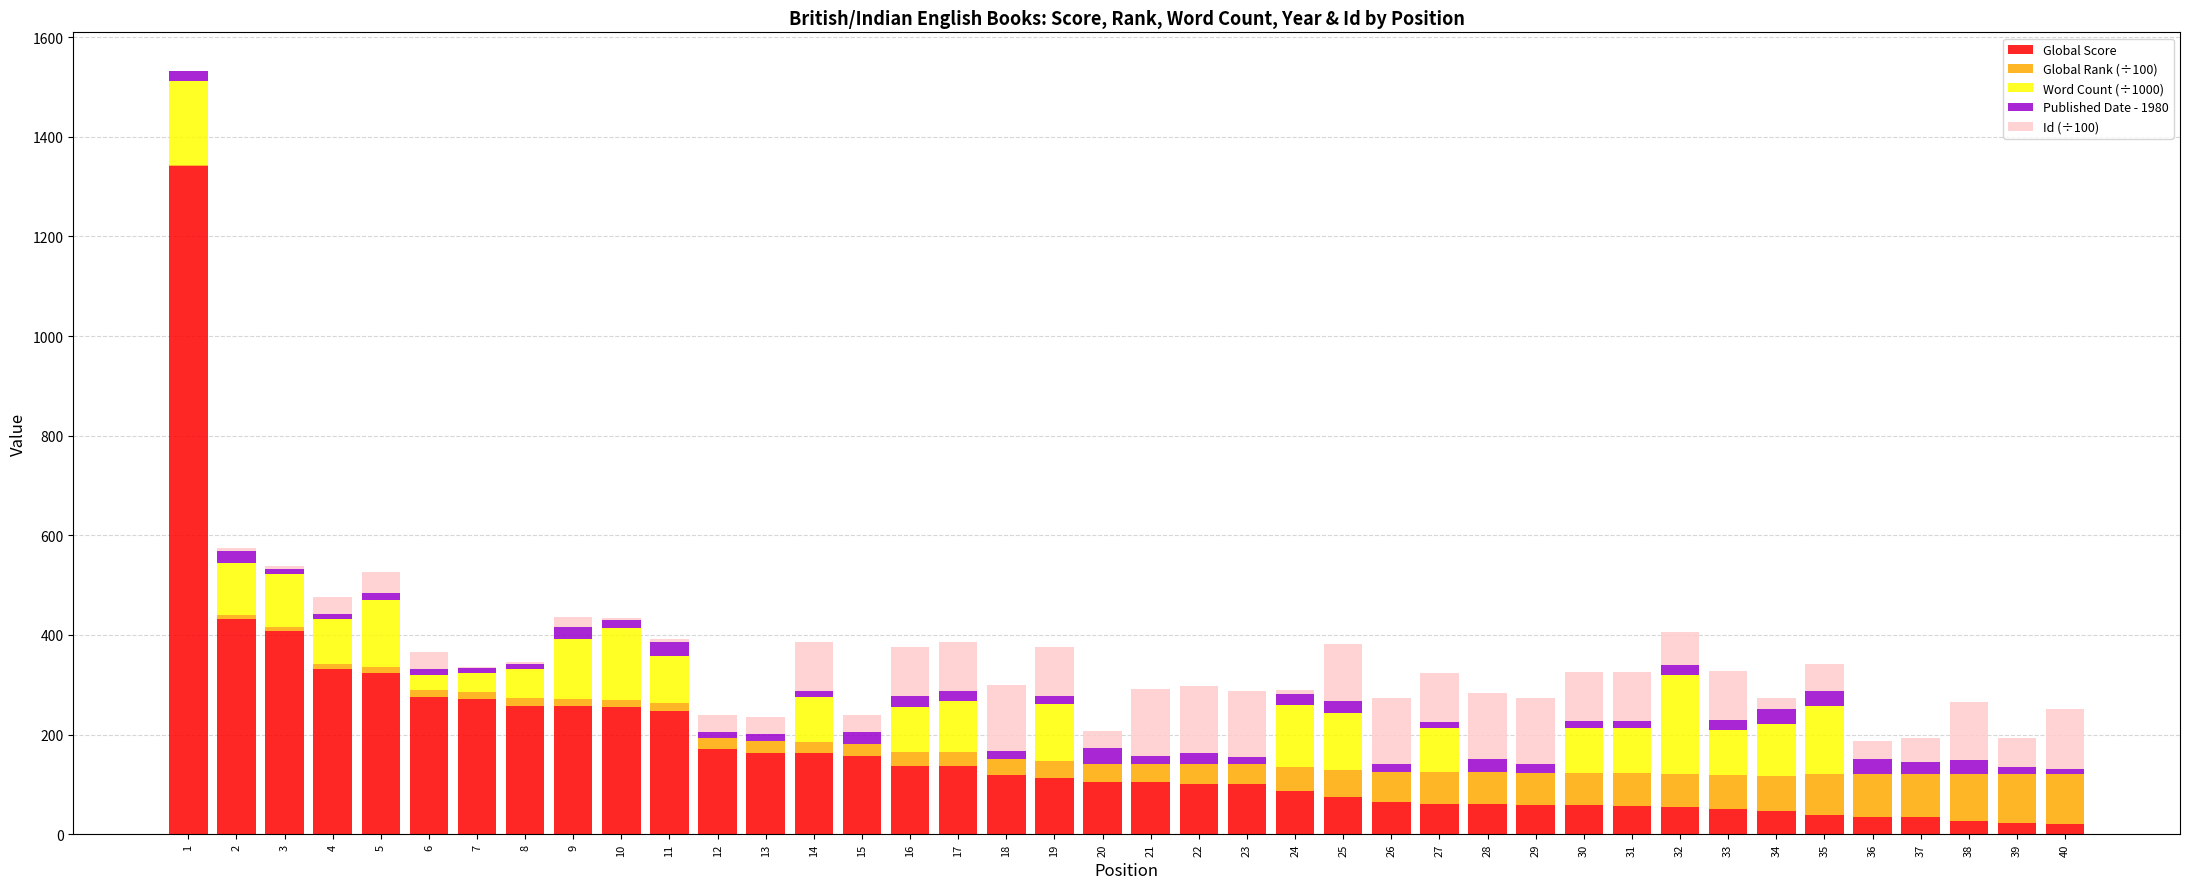

How many series are shown in this chart?

5